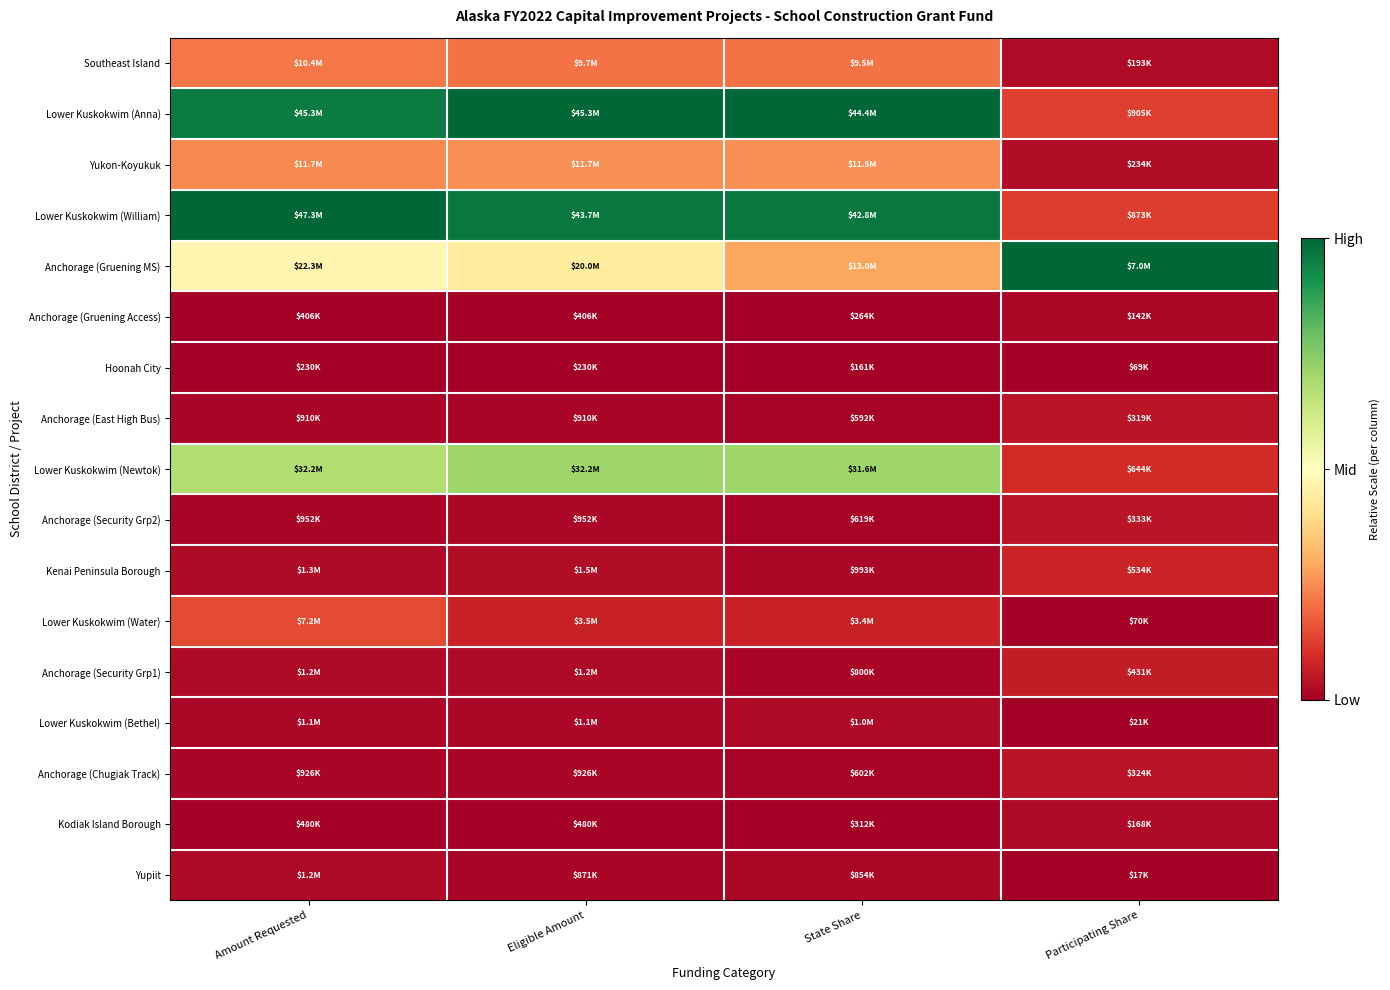

How many distinct data groups are displayed?

17